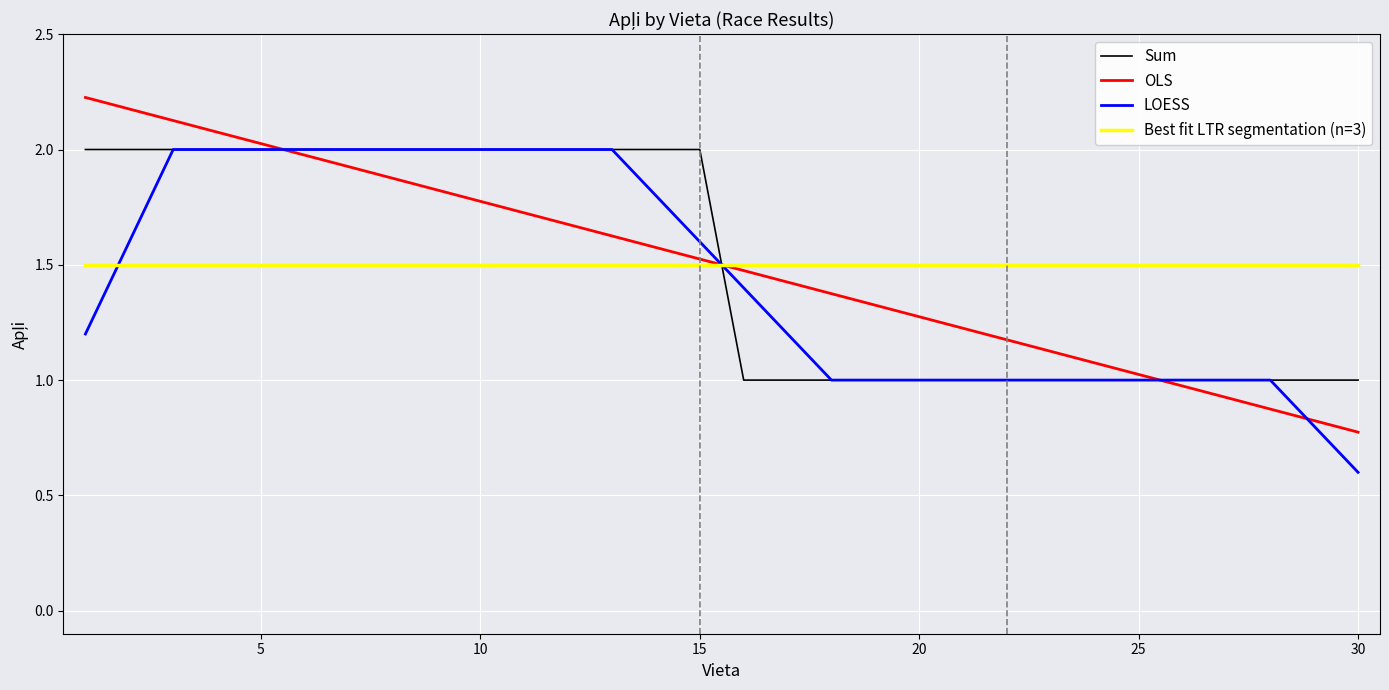

Which series ends up on top after the final intersection of Best fit LTR segmentation (n=3) and Sum?

Best fit LTR segmentation (n=3)